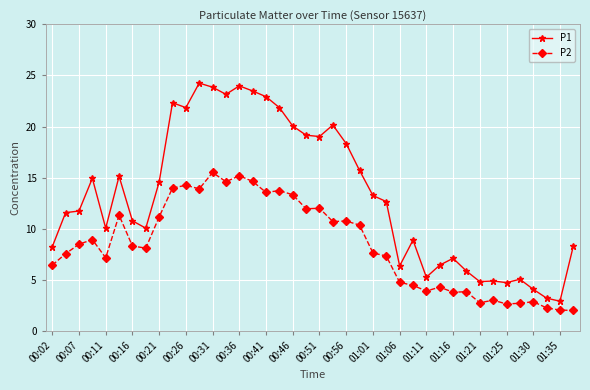

Which series has the largest total across all categories?

P1